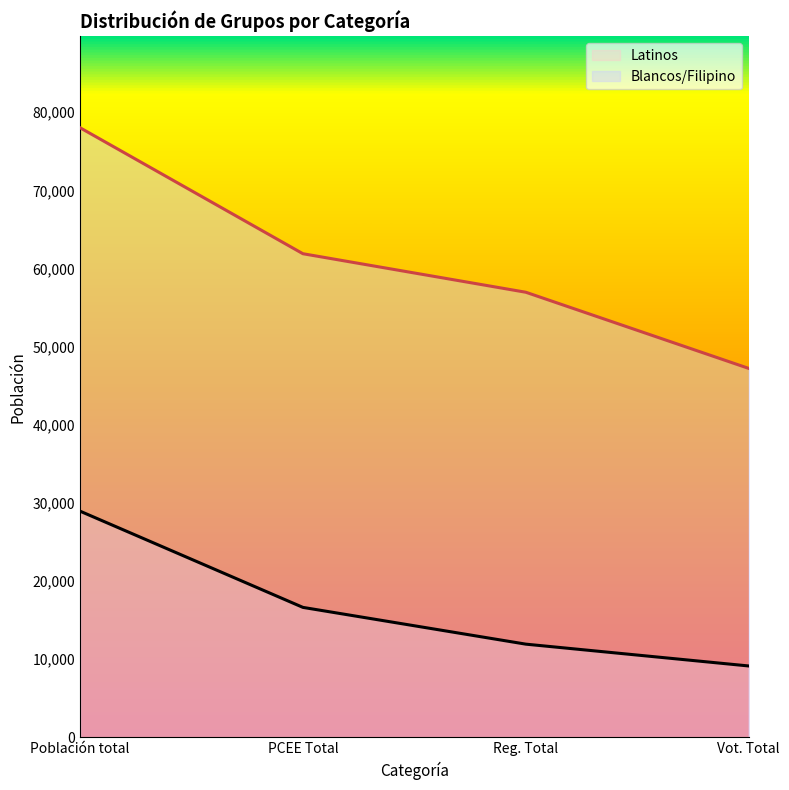

How many categories are shown in the chart?

4